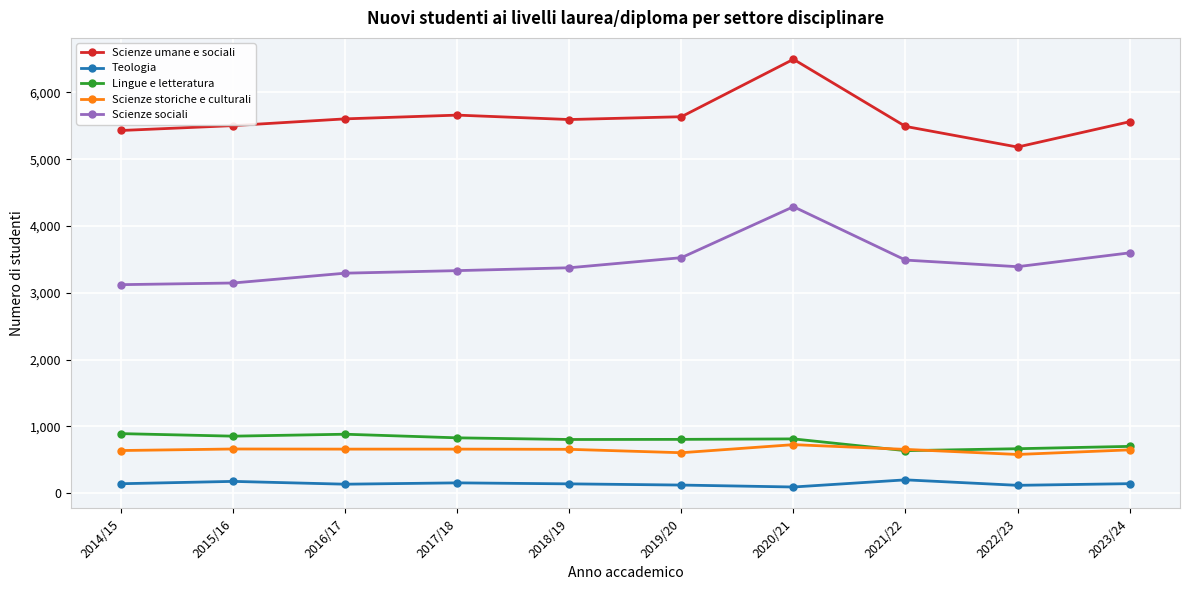

Is the value of Scienze umane e sociali at 2017/18 greater than the value of Teologia at 2015/16?

Yes